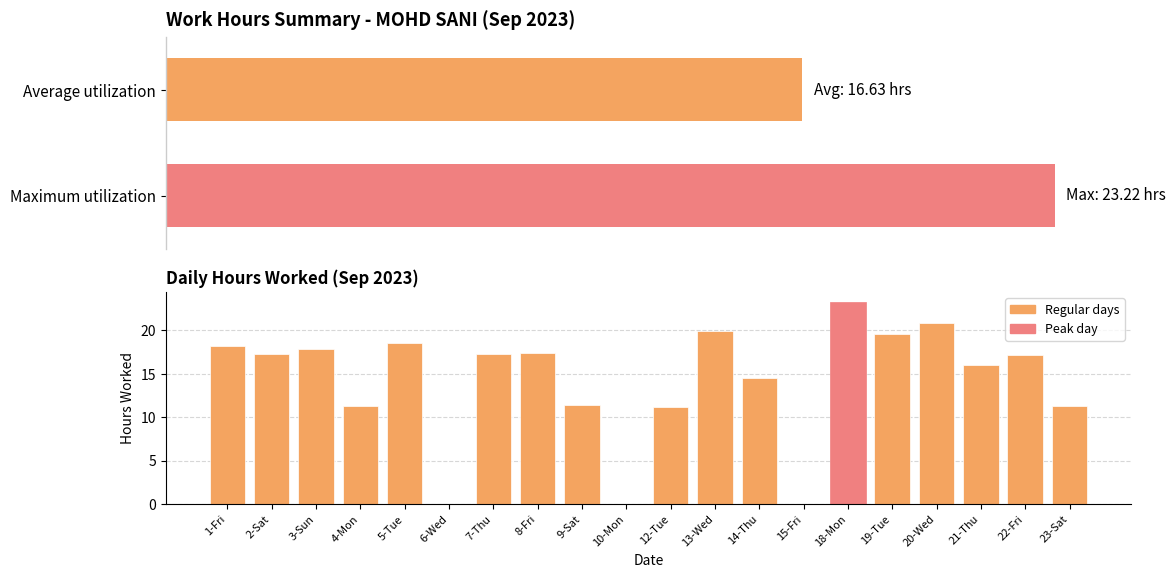

What is the difference between the maximum and minimum values?

23.2